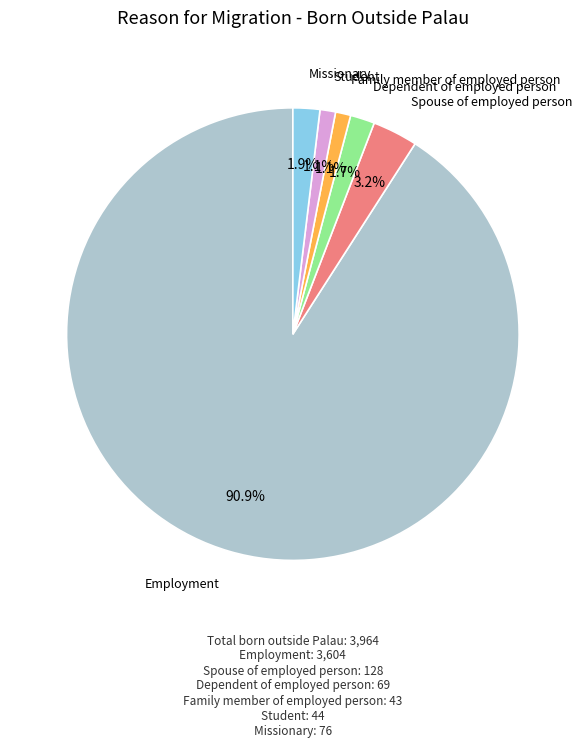

To the nearest percent, what is the average slice percentage?

17%